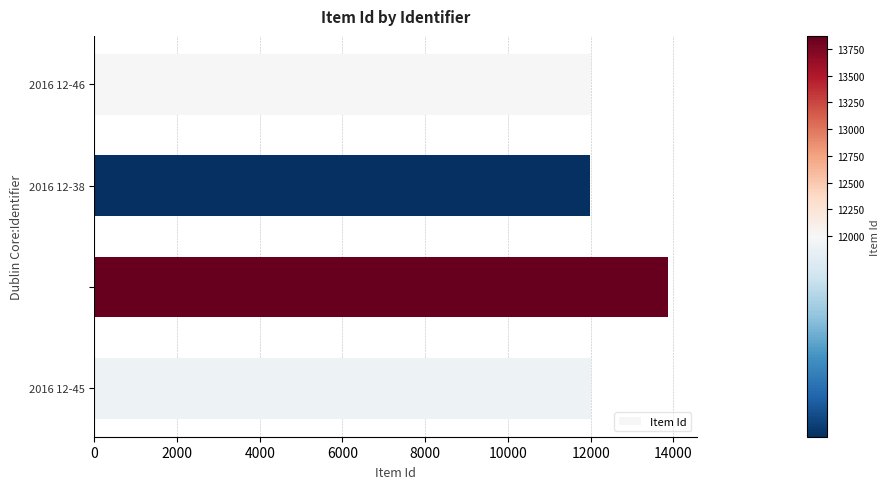

What is the maximum value shown in the chart?

13870